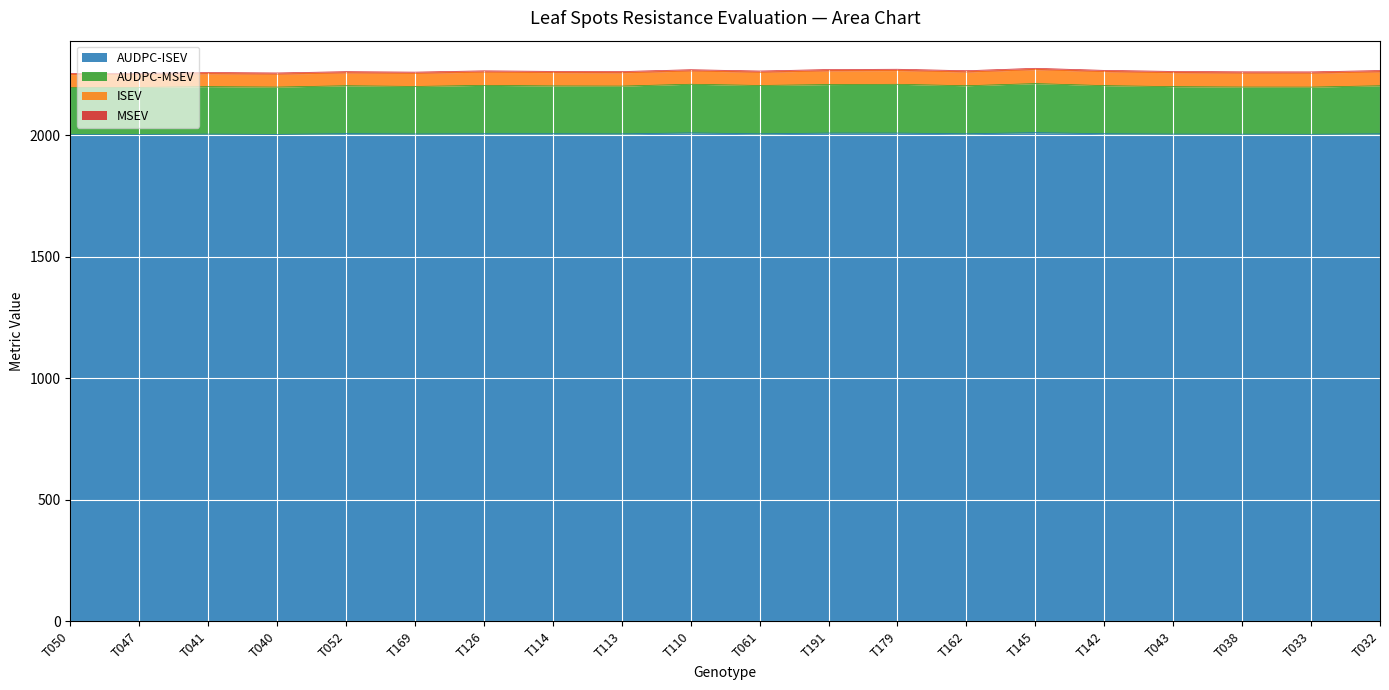

What is the difference between the maximum and minimum values in the AUDPC-MSEV series?

16.1